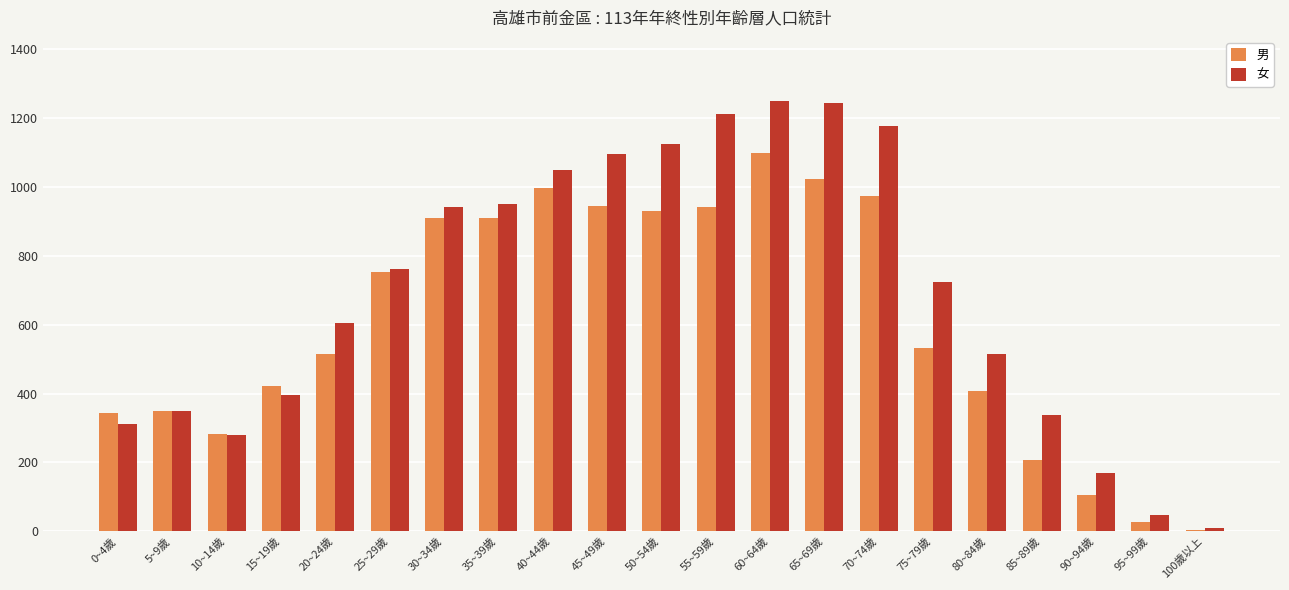

What is the sum of all 女 values?

14535